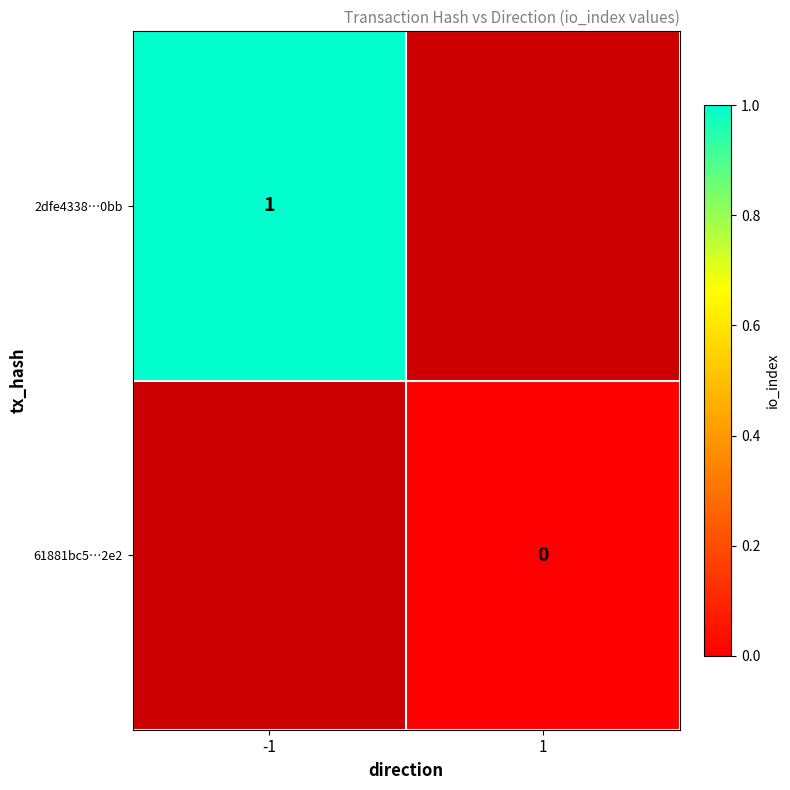

Is the value of 61881bc5…2e2 at 1 greater than the value of 2dfe4338…0bb at -1?

No